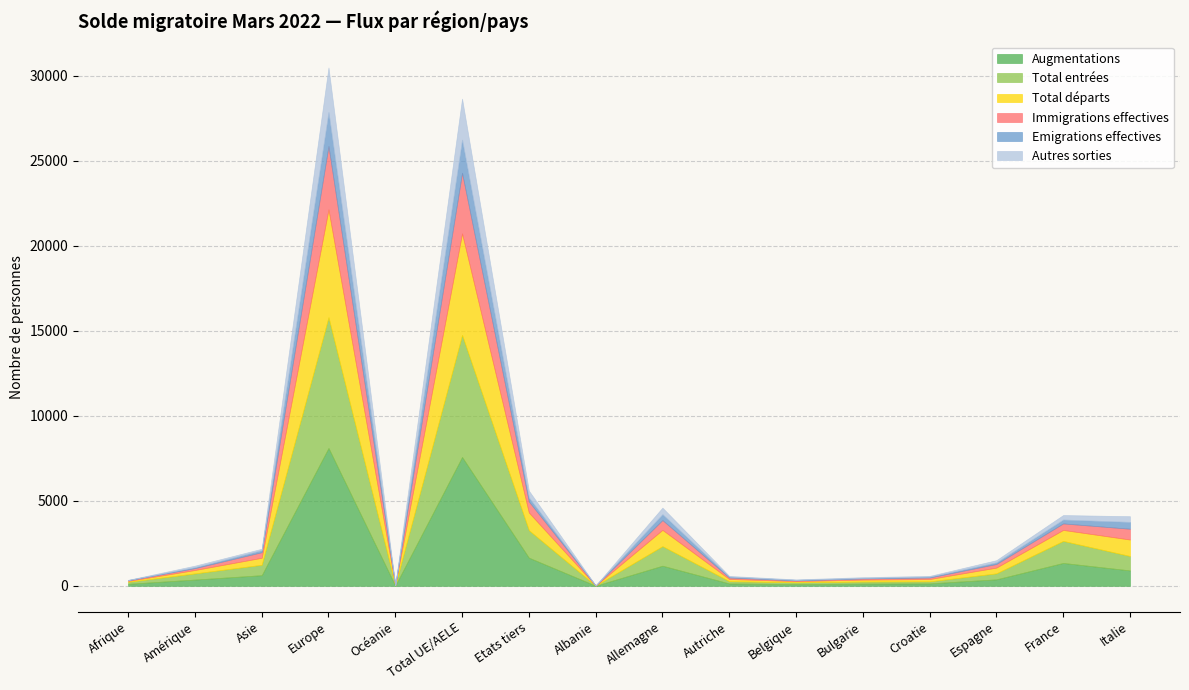

At which label does Augmentations first exceed 380?

Asie